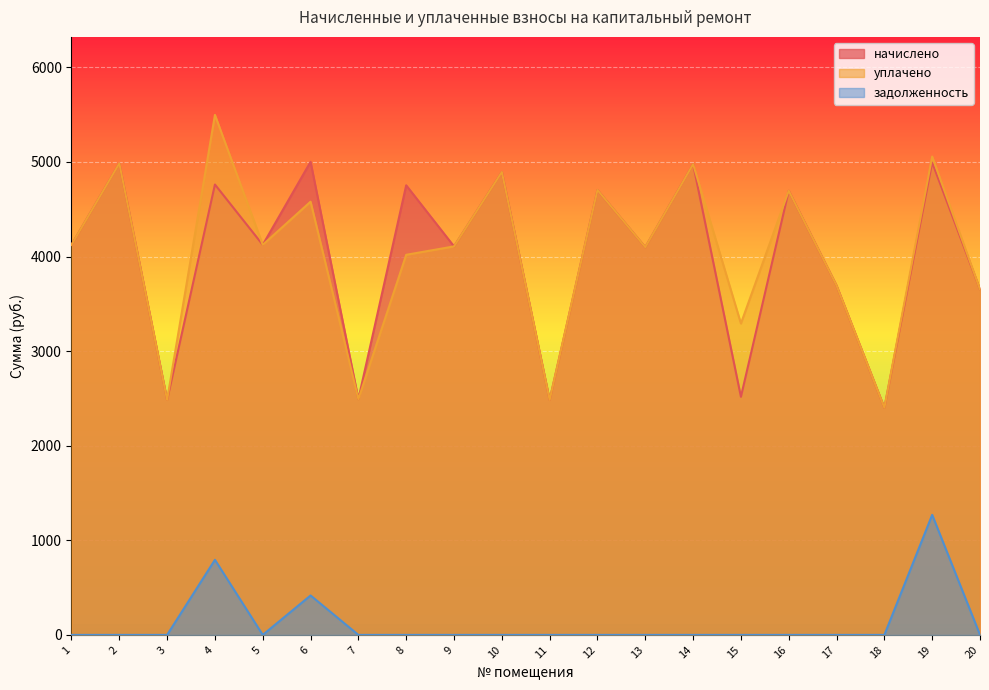

At which category is the sum across all series the highest?

19